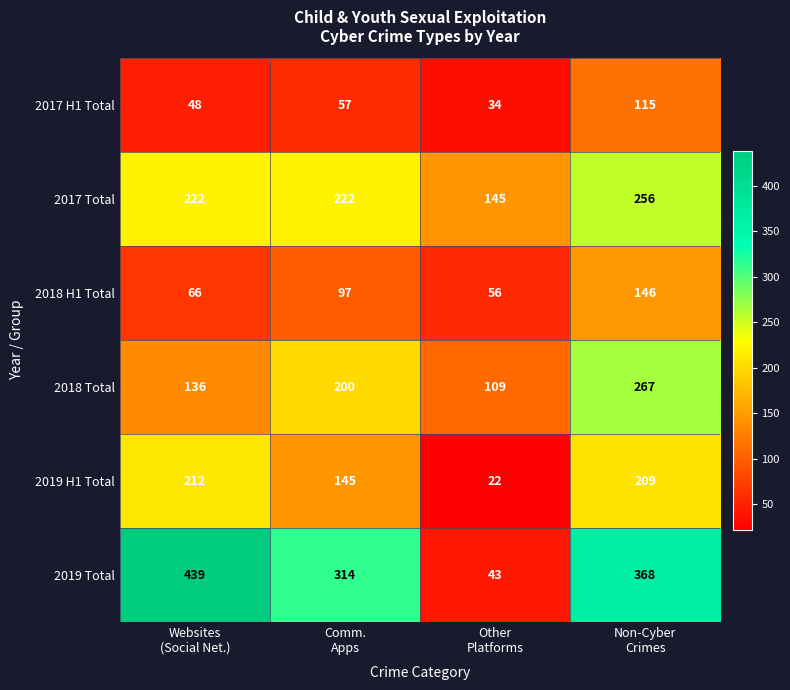

Reading left to right, extract all data points from this chart.

2017 H1 Total: 48	57	34	115
2017 Total: 222	222	145	256
2018 H1 Total: 66	97	56	146
2018 Total: 136	200	109	267
2019 H1 Total: 212	145	22	209
2019 Total: 439	314	43	368